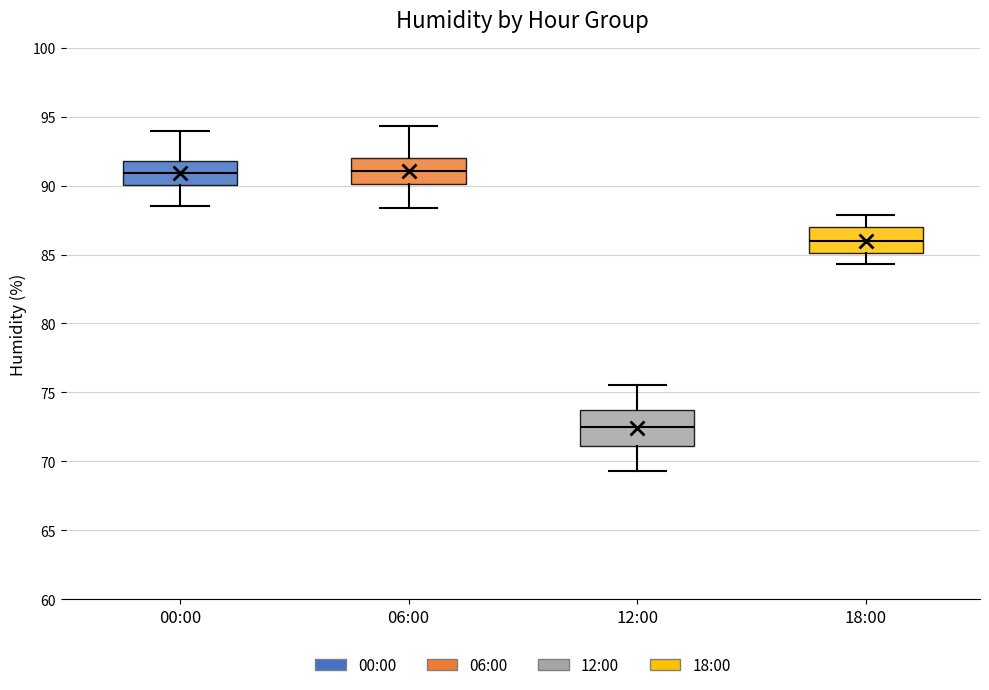

Which box's median line is the lowest?

12:00